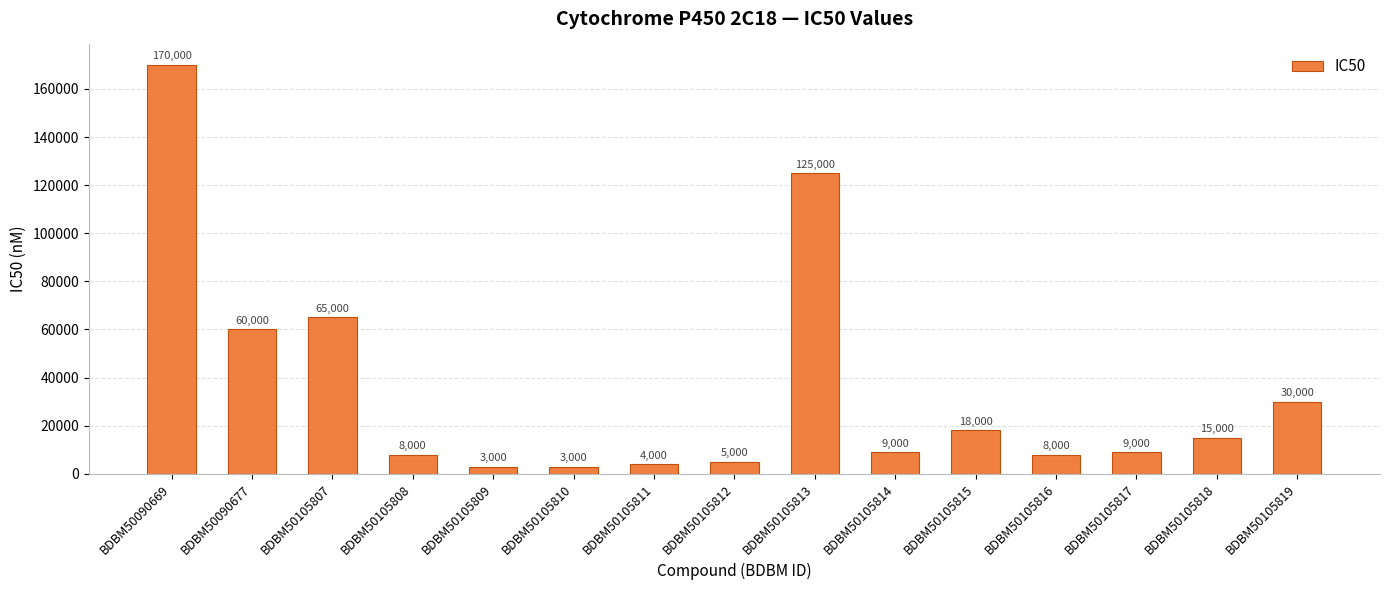

What is the value of the 14th bar from the left?

15000